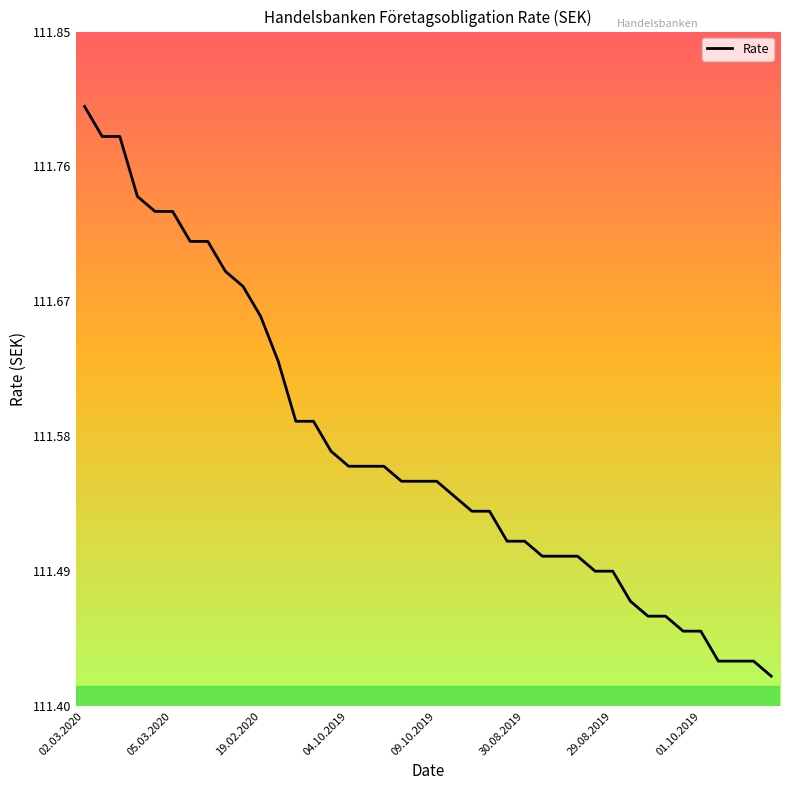

What is the difference between the maximum and minimum values?

0.4